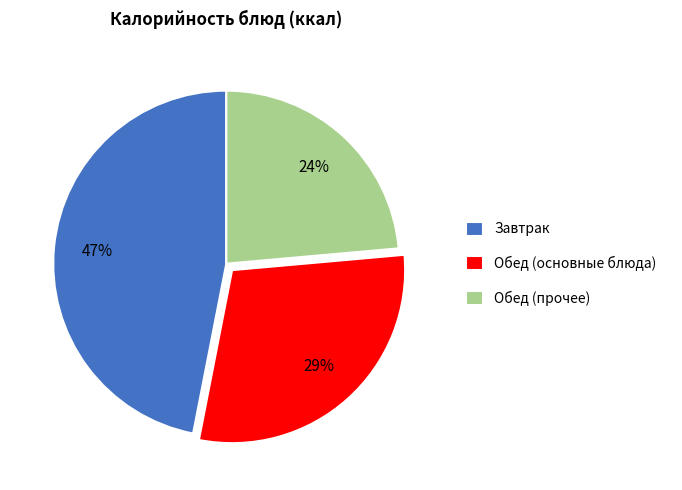

To the nearest percent, what is the difference between the largest and smallest slice percentages?

23%